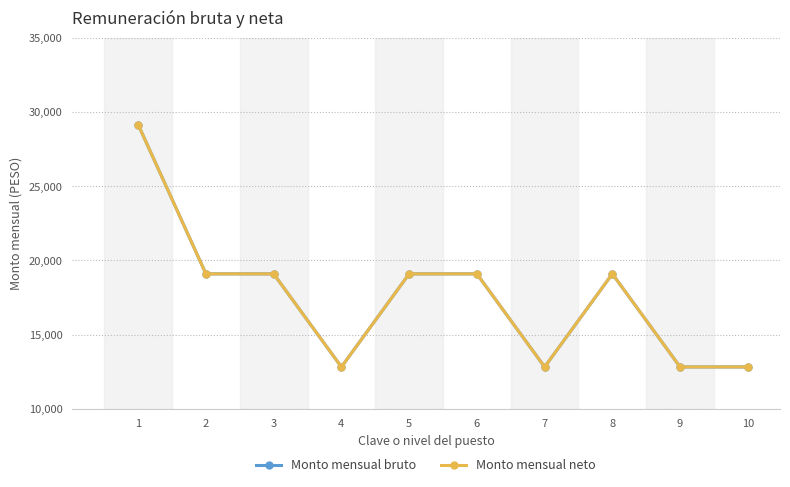

Is this an area chart (filled region under the line)?

No